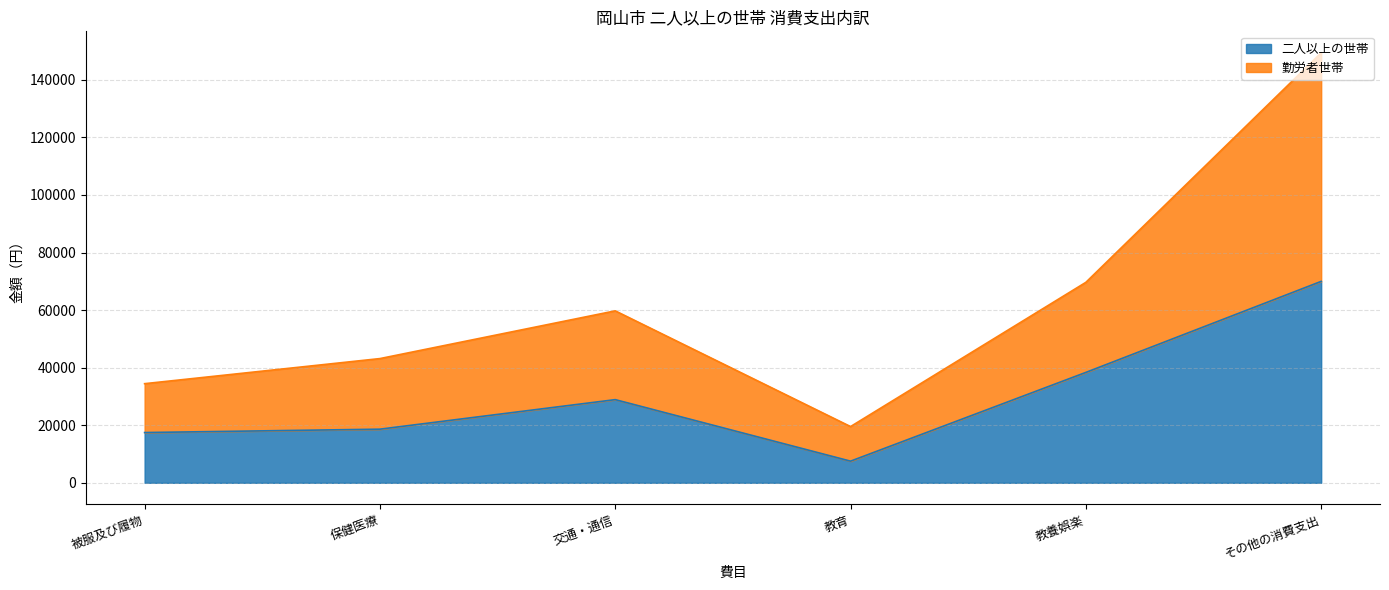

True or false: 二人以上の世帯 and 勤労者世帯 cross at least once.

False